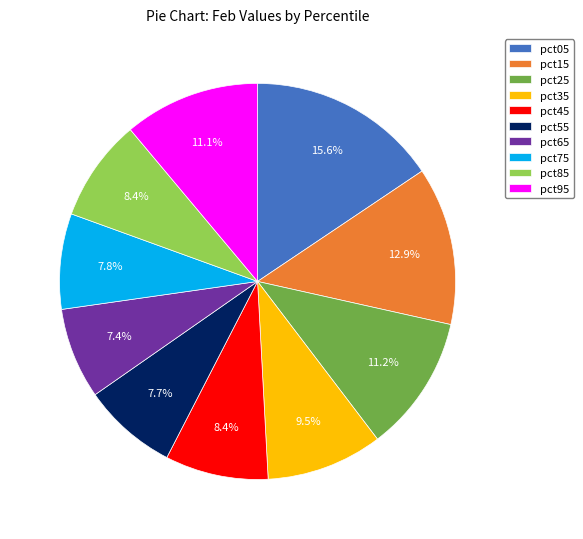

How many slices are in this pie chart?

10